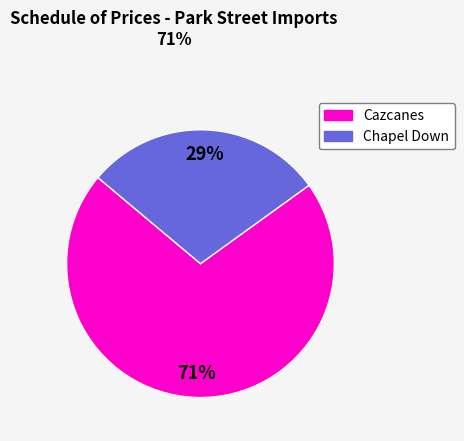

To the nearest percent, what is the average slice percentage?

50%